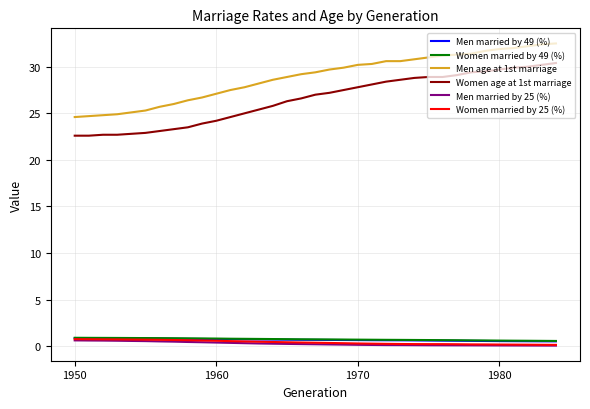

True or false: Men married by 25 (%) and Women married by 25 (%) intersect in this chart.

False